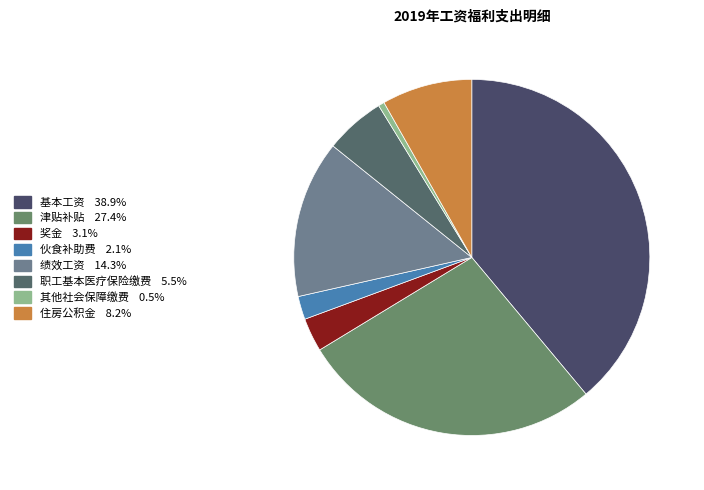

What percentage is the 绩效工资 slice, to the nearest percent?

14%